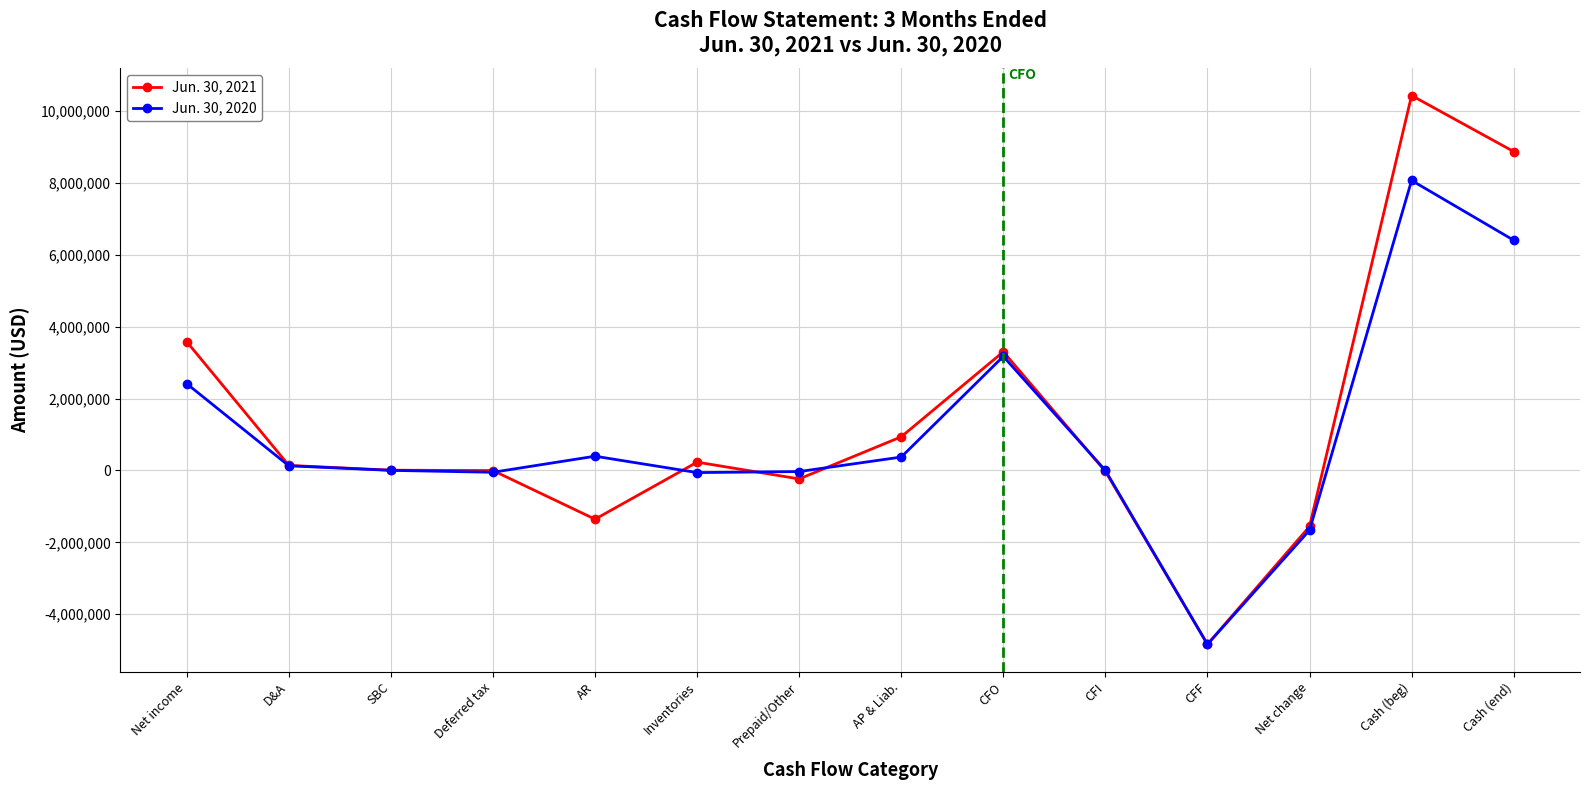

Is the value of Jun. 30, 2021 at AP & Liab. greater than the value of Jun. 30, 2020 at Net change?

Yes